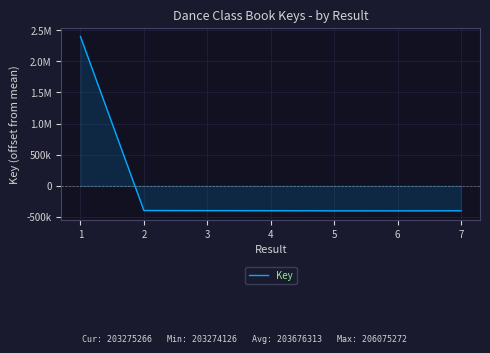

Does the chart display data point markers on the line(s)?

No